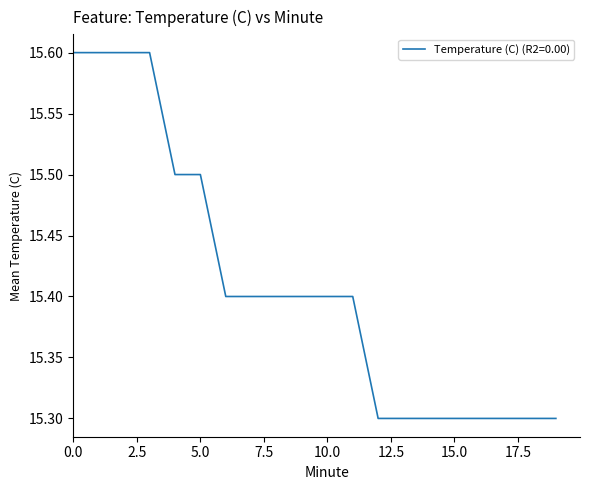

What is the difference between the maximum and minimum values?

0.3